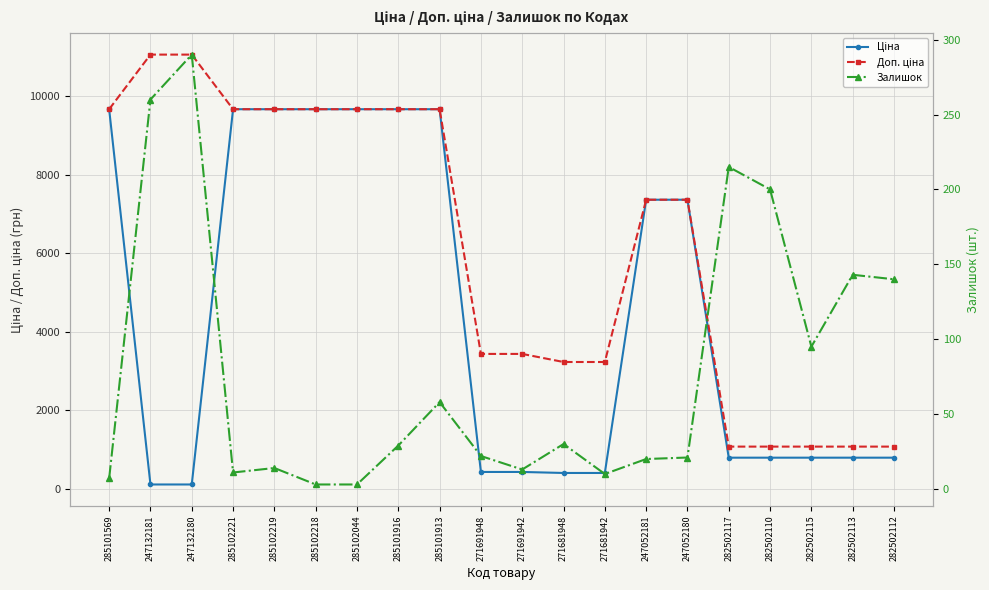

Reading right to left, transcribe all the data shown in this chart.

Ціна: 282502112=793.0	282502113=793.0	282502115=793.0	282502110=793.0	282502117=793.0	247052180=7360.2	247052181=7360.2	271681942=403.6	271681948=403.6	271691942=429.3	271691948=429.3	285101913=9664.7	285101916=9664.7	285102044=9664.7	285102218=9664.7	285102219=9664.7	285102221=9664.7	247132180=110.5	247132181=110.5	285101569=9664.7
Доп. ціна: 282502112=1074.6	282502113=1074.6	282502115=1074.6	282502110=1074.6	282502117=1074.6	247052180=7360.2	247052181=7360.2	271681942=3228.8	271681948=3228.8	271691942=3434.6	271691948=3434.6	285101913=9664.7	285101916=9664.7	285102044=9664.7	285102218=9664.7	285102219=9664.7	285102221=9664.7	247132180=11055.0	247132181=11055.0	285101569=9664.7
Залишок: 282502112=140.0	282502113=143.0	282502115=95.0	282502110=200.0	282502117=215.0	247052180=21.0	247052181=20.0	271681942=10.0	271681948=30.0	271691942=13.0	271691948=22.0	285101913=58.0	285101916=29.0	285102044=3.0	285102218=3.0	285102219=14.0	285102221=11.0	247132180=290.0	247132181=260.0	285101569=7.0